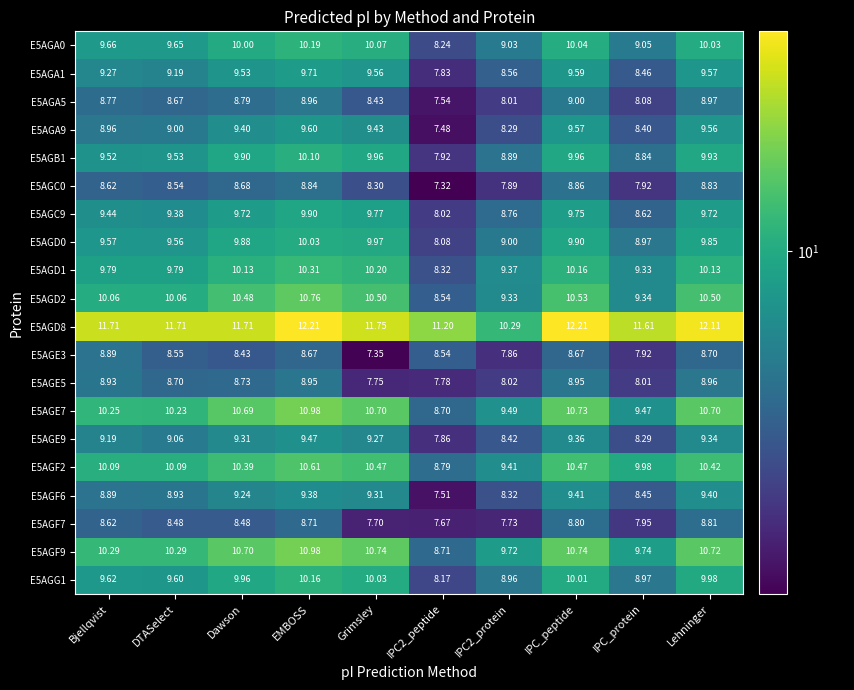

At which category is the sum across all series the highest?

EMBOSS